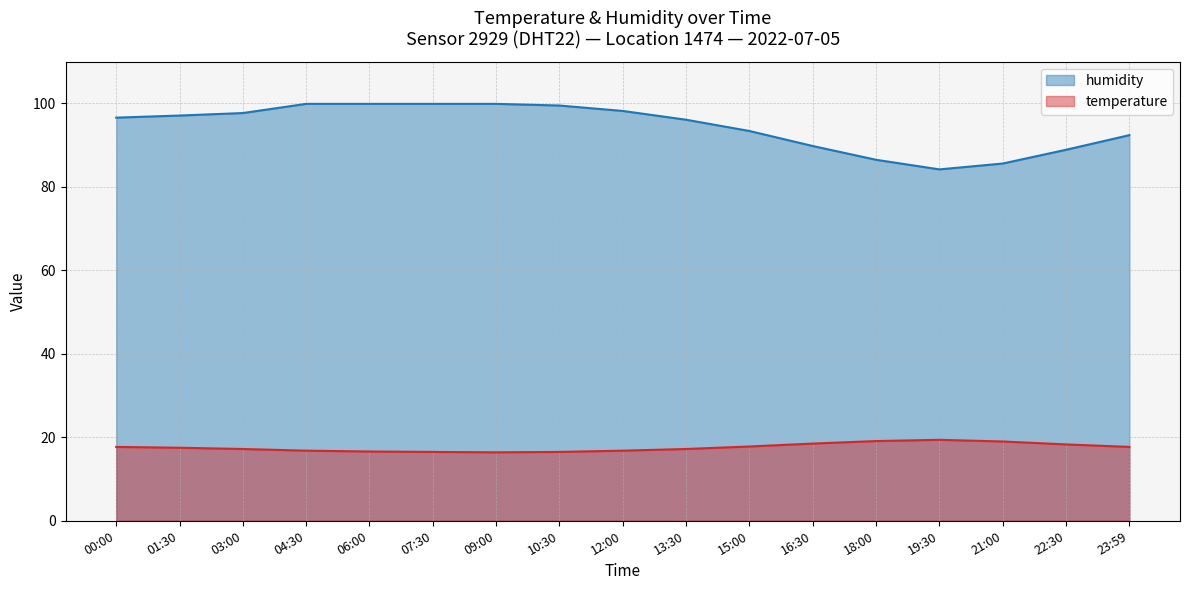

At which category does humidity reach its first local valley?

19:30